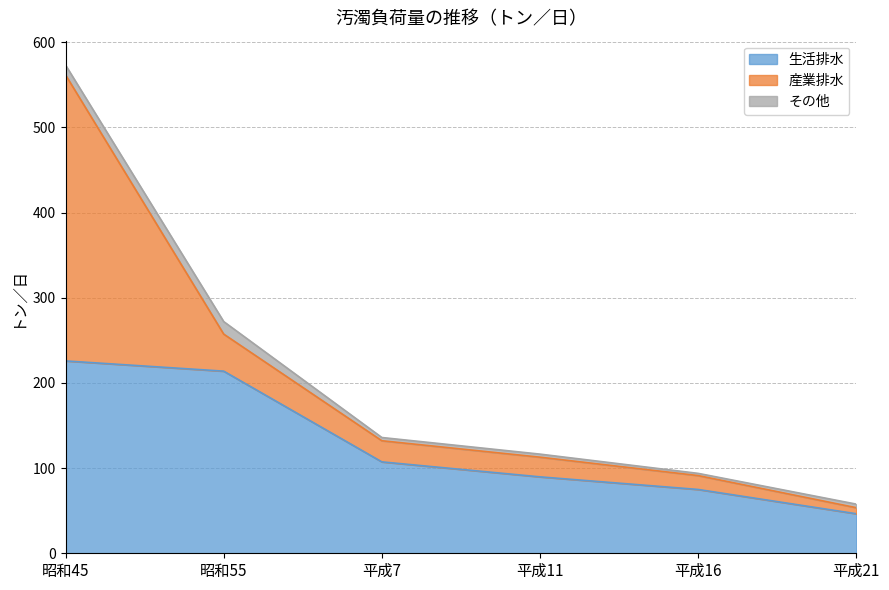

What is the sum of all 生活排水 values?

757.9